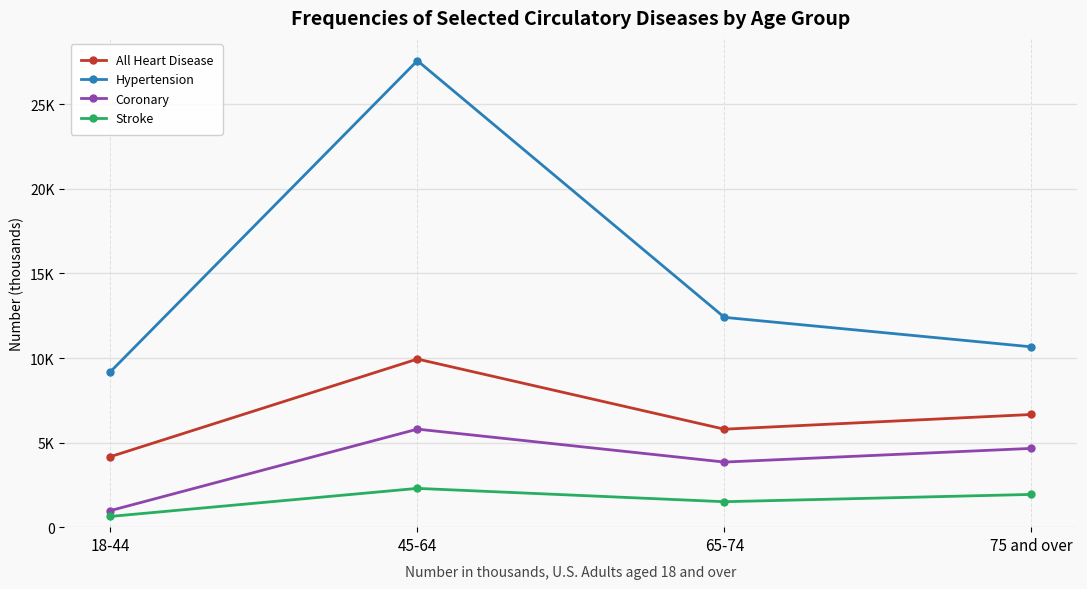

What are all the series names shown in the legend?

All Heart Disease, Hypertension, Coronary, Stroke